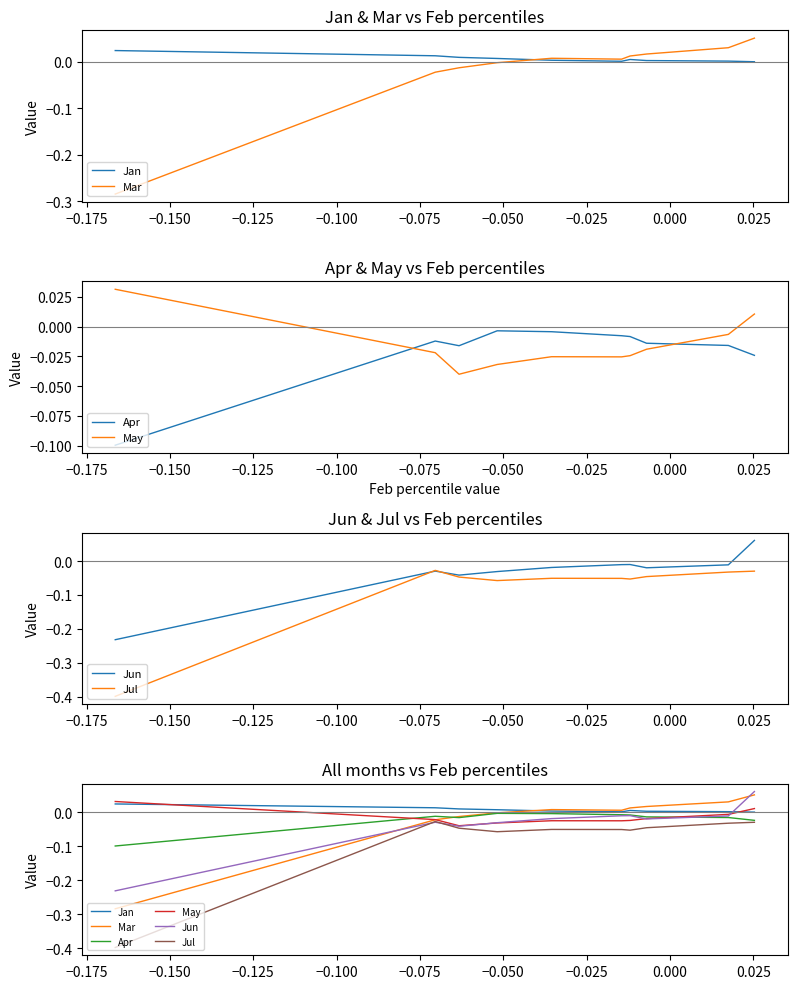

What position from the right is −0.025?

3